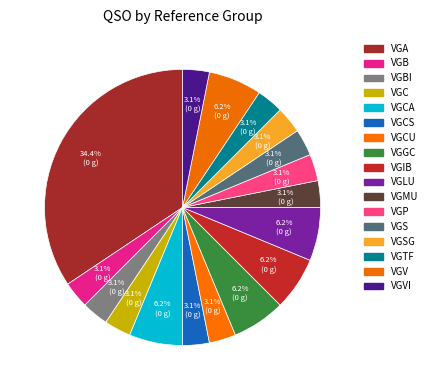

Is there any slice that represents more than half of the pie?

No